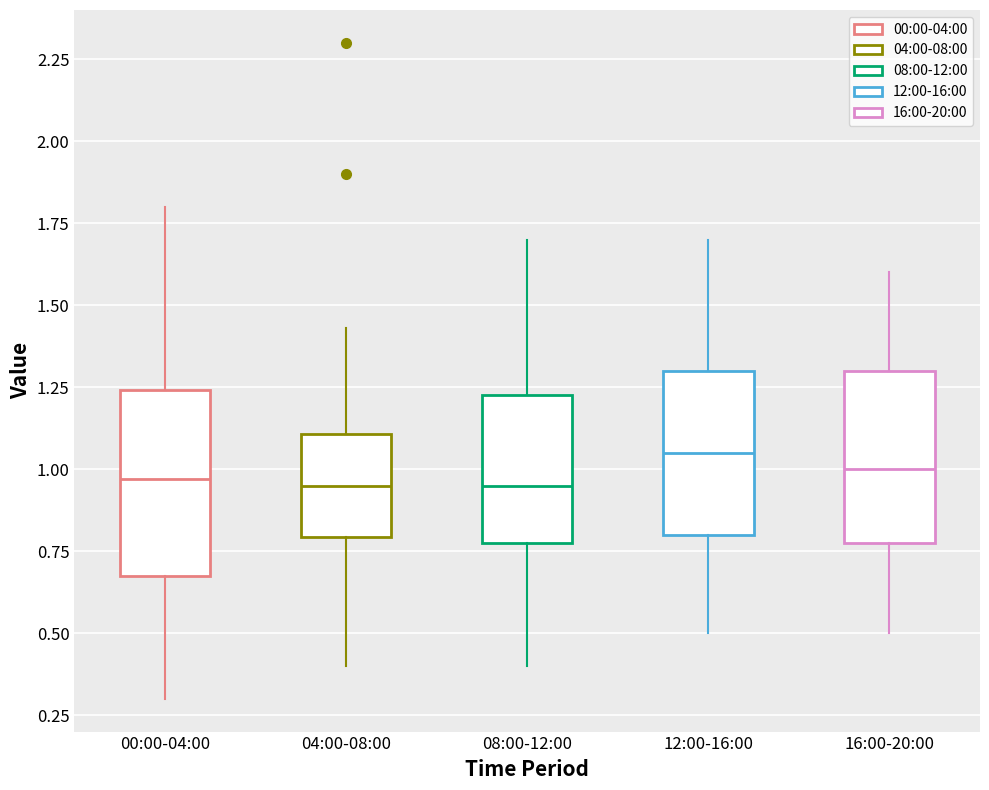

Reading left to right, read every box against the y-axis: the position of its median line, the range the box covers, and the ends of its whiskers. The values are not printed on the chart, so give them approximately, as read against the axis.

00:00-04:00: median 0.95, box 0.70 to 1.25, whiskers 0.30 to 1.80
04:00-08:00: median 0.95, box 0.80 to 1.10, whiskers 0.40 to 1.45
08:00-12:00: median 0.95, box 0.80 to 1.25, whiskers 0.40 to 1.70
12:00-16:00: median 1.05, box 0.80 to 1.30, whiskers 0.50 to 1.70
16:00-20:00: median 1.00, box 0.80 to 1.30, whiskers 0.50 to 1.60